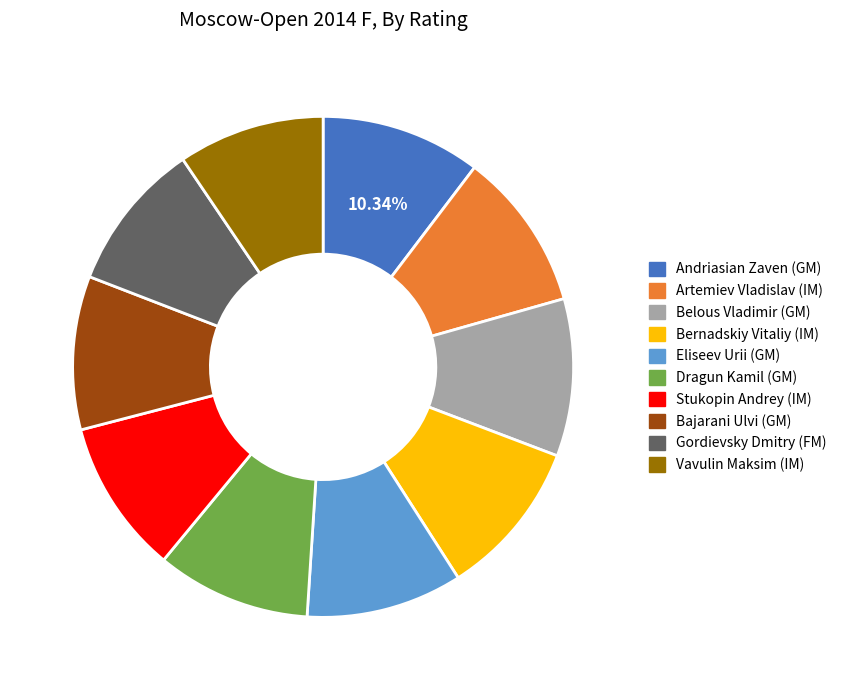

Approximately how many times larger is the value at Bernadskiy Vitaliy (IM) compared to Gordievsky Dmitry (FM)?

1.0